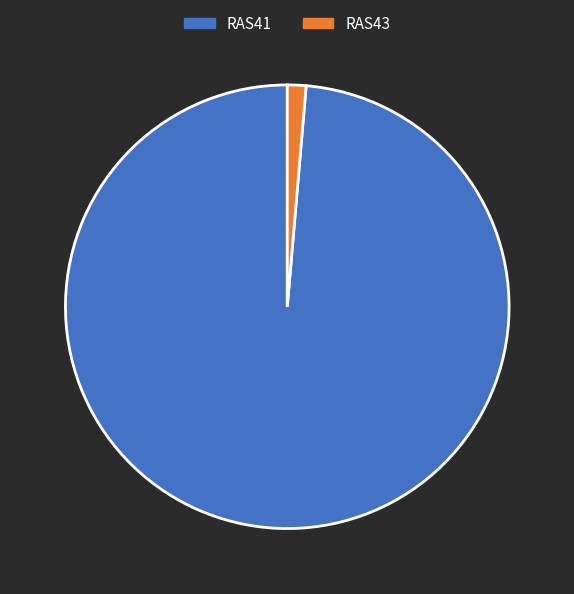

Between RAS43 and RAS41, which is larger?

RAS41